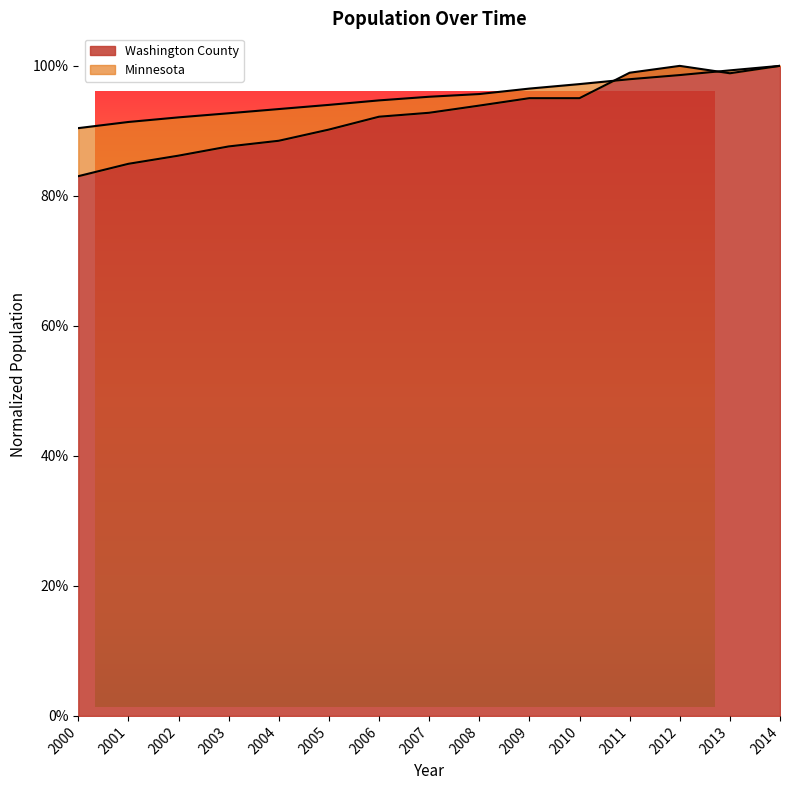

Rank the series at 2008 from lowest to highest value.

Washington County, Minnesota